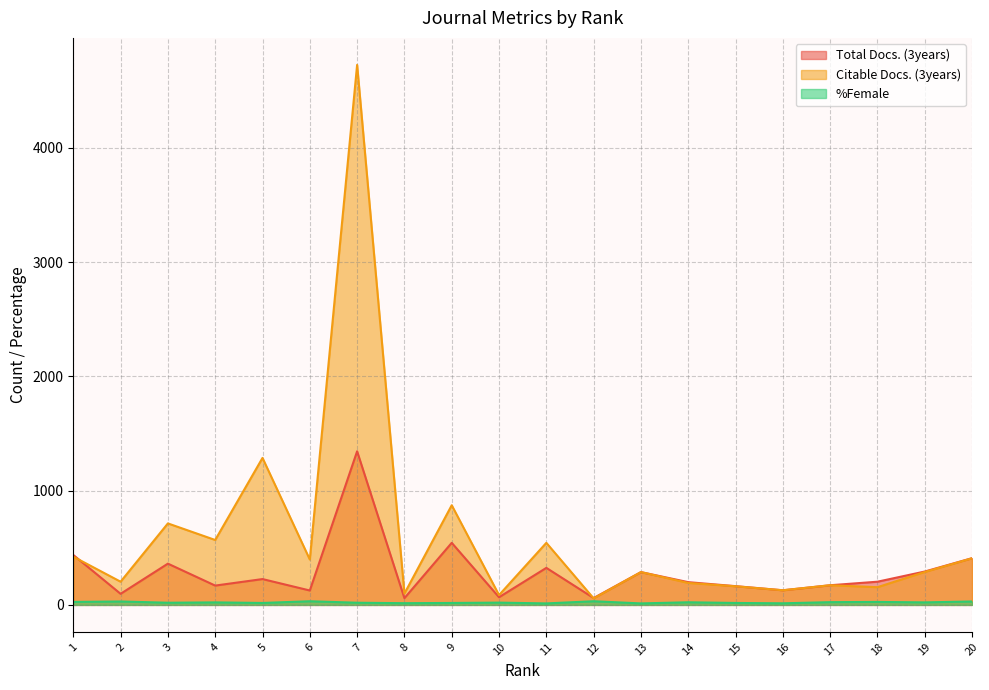

Reading right to left, list all the values displayed in this chart.

Total Docs. (3years): 20=409	19=292	18=203	17=172	16=128	15=164	14=199	13=287	12=60	11=324	10=67	9=543	8=59	7=1344	6=126	5=226	4=169	3=361	2=97	1=437
Citable Docs. (3years): 20=408	19=288	18=155	17=172	16=128	15=163	14=192	13=287	12=57	11=543	10=86	9=872	8=99	7=4725	6=397	5=1286	4=568	3=713	2=203	1=422
%Female: 20=30	19=22	18=26	17=24	16=14	15=17	14=23	13=13	12=32	11=13	10=20	9=17	8=15	7=19	6=32	5=17	4=22	3=19	2=30	1=26